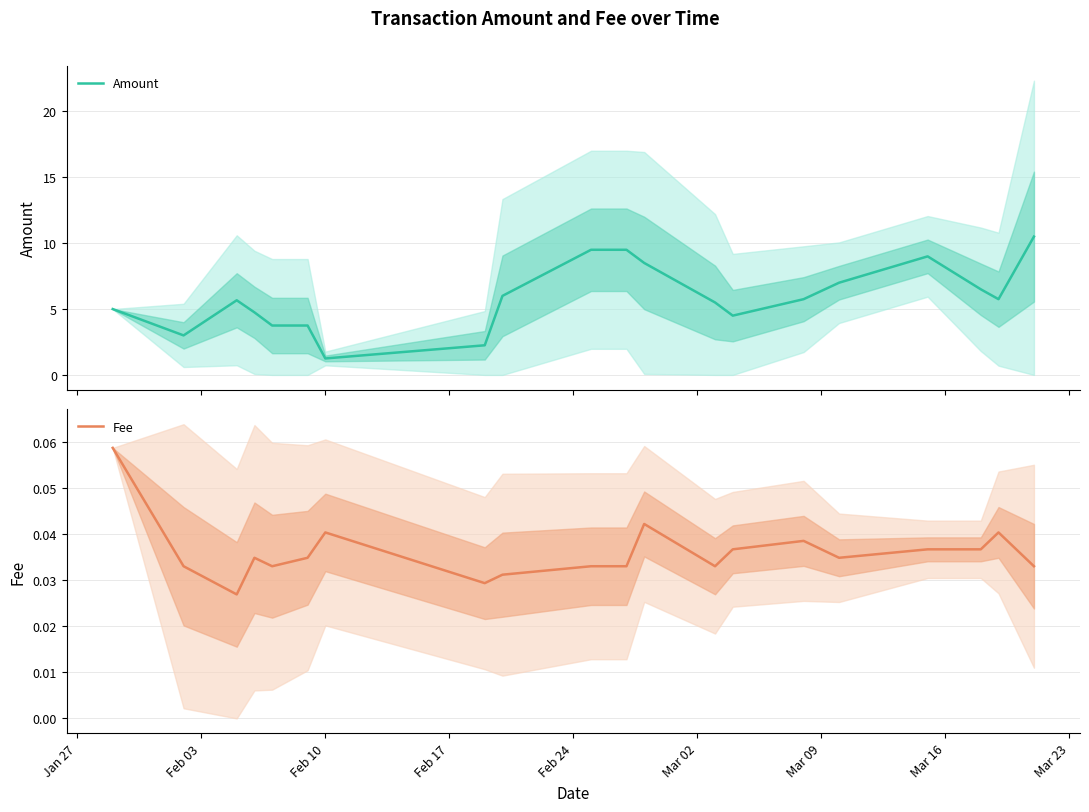

What is the highest value of the Amount series?

10.5